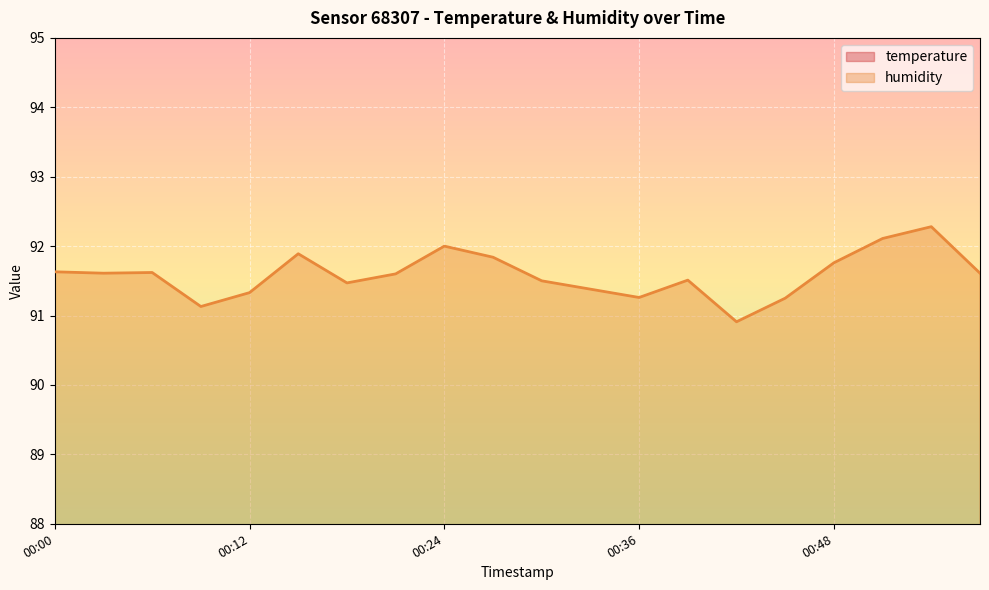

What is the spread (max minus min) of values at 00:36?

83.7